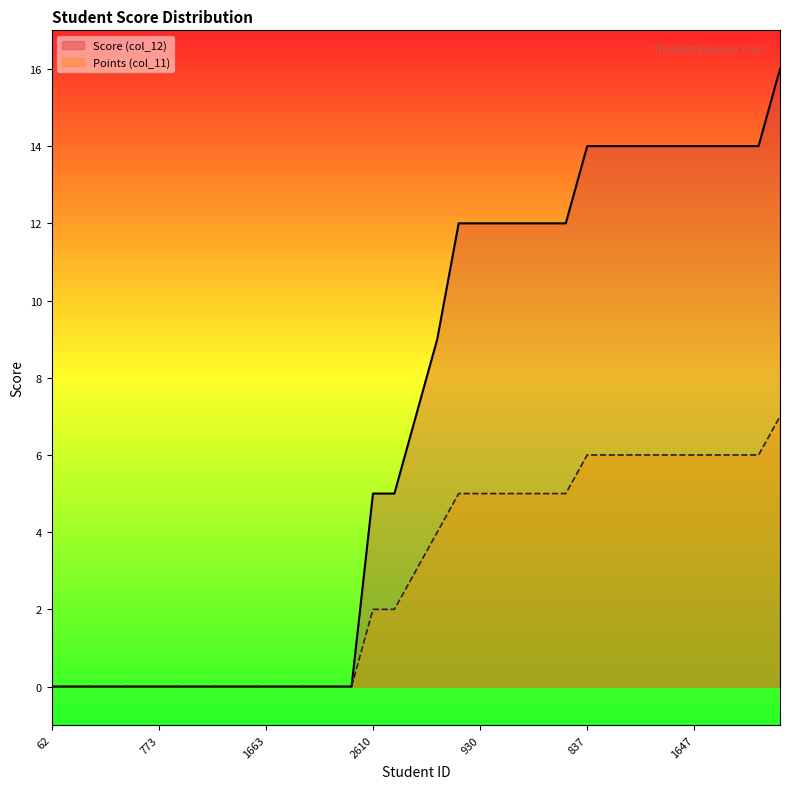

True or false: Points (col_11) has a value of 6 at 1591.

True